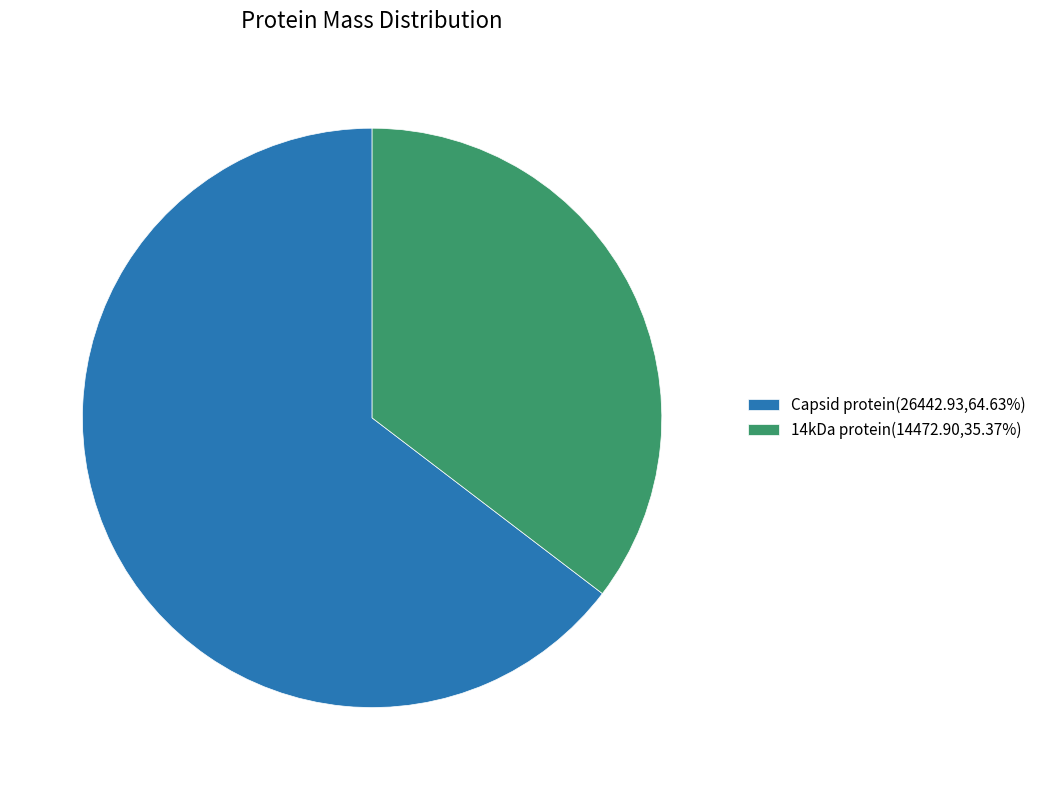

Combined, do 14kDa protein(14472.90,35.37%) and Capsid protein(26442.93,64.63%) account for over 50%?

Yes